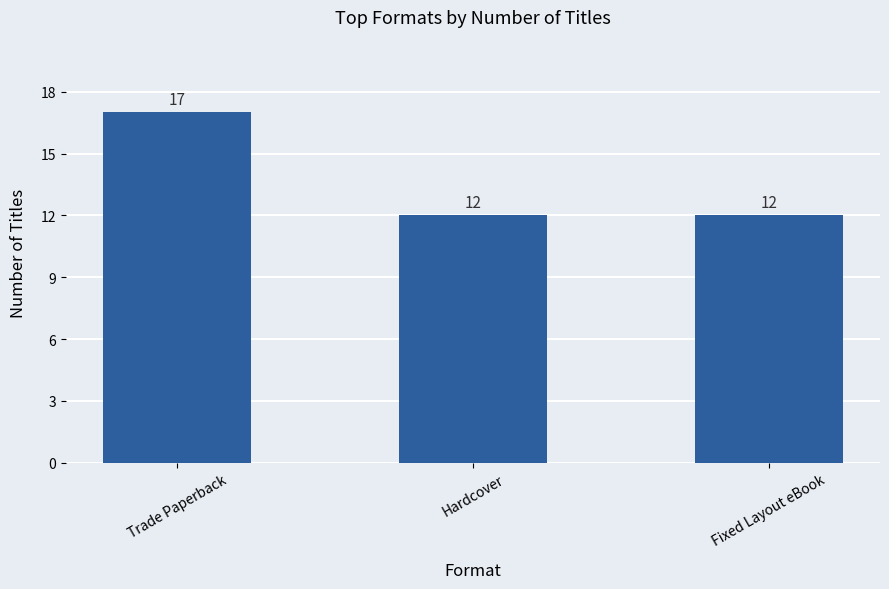

What is the value of the 3rd bar from the left?

12